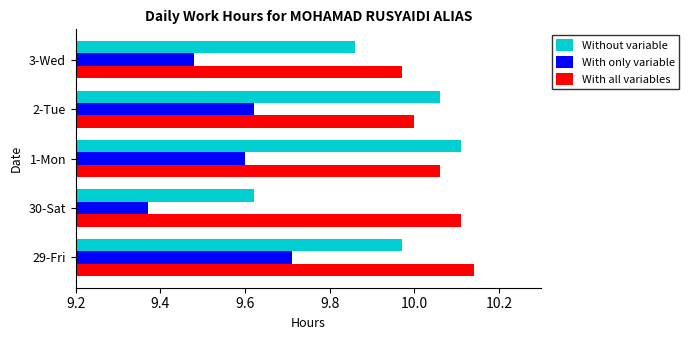

List the labels in order of With only variable value, largest first.

29-Fri, 2-Tue, 1-Mon, 3-Wed, 30-Sat